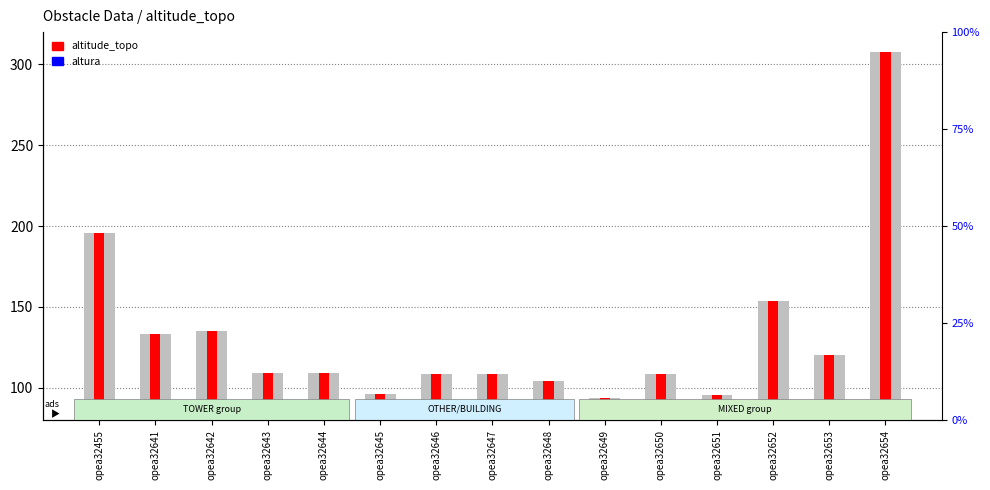

List the labels in order of altitude_topo value, smallest first.

opea32649, opea32651, opea32645, opea32648, opea32650, opea32647, opea32646, opea32643, opea32644, opea32653, opea32641, opea32642, opea32652, opea32455, opea32654